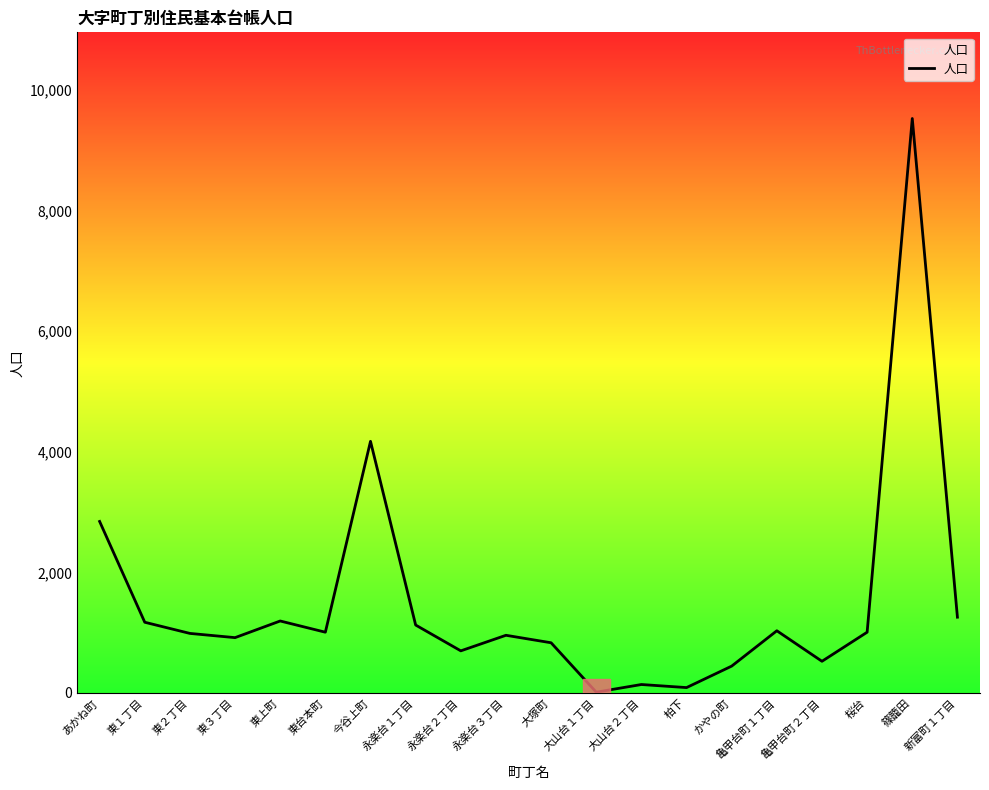

What is the greatest value displayed?

9522